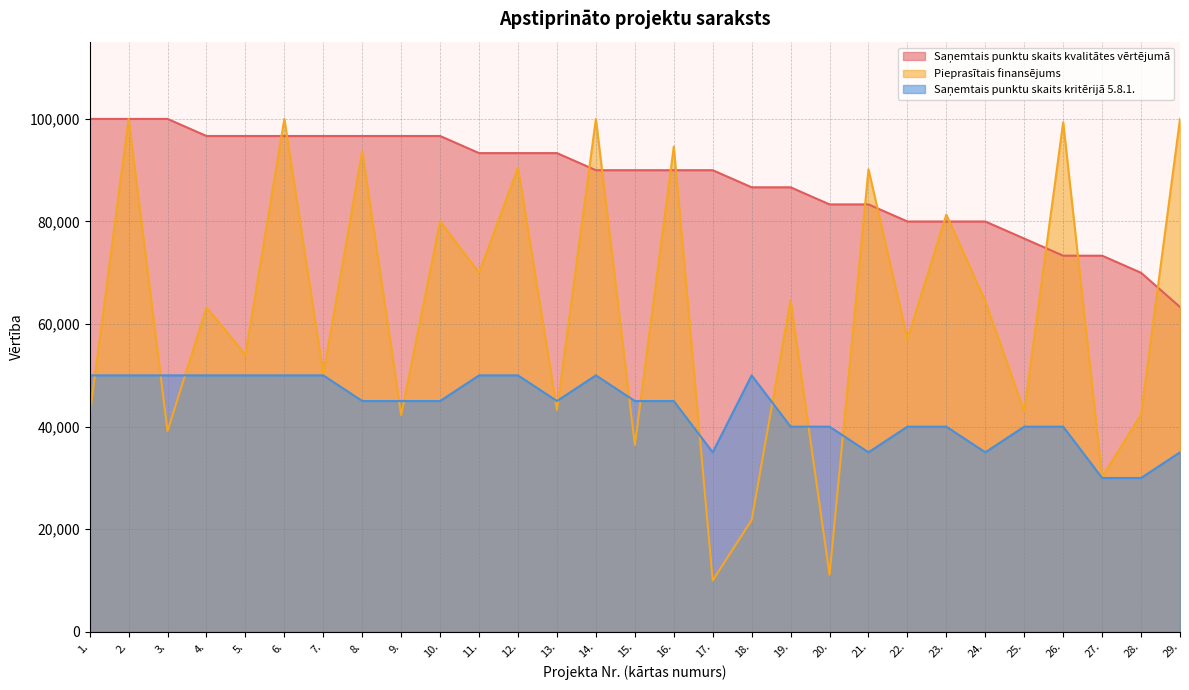

Reading left to right, extract all data points from this chart.

Pieprasītais finansējums: 42170.0	100000.0	39155.4	63231.8	54058.4	100000.0	50250.0	93700.5	42255.0	80023.3	70000.0	90500.0	43255.1	100000.0	36422.0	94600.0	10008.2	21824.8	64678.0	11112.0	90175.5	57102.8	81326.1	64461.4	42964.8	99350.0	30208.7	42340.0	100000.0
Saņemtais punktu skaits kvalitātes vērtējumā: 100000.0	100000.0	100000.0	96666.7	96666.7	96666.7	96666.7	96666.7	96666.7	96666.7	93333.3	93333.3	93333.3	90000.0	90000.0	90000.0	90000.0	86666.7	86666.7	83333.3	83333.3	80000.0	80000.0	80000.0	76666.7	73333.3	73333.3	70000.0	63333.3
Saņemtais punktu skaits kritērijā 5.8.1.: 50000.0	50000.0	50000.0	50000.0	50000.0	50000.0	50000.0	45000.0	45000.0	45000.0	50000.0	50000.0	45000.0	50000.0	45000.0	45000.0	35000.0	50000.0	40000.0	40000.0	35000.0	40000.0	40000.0	35000.0	40000.0	40000.0	30000.0	30000.0	35000.0